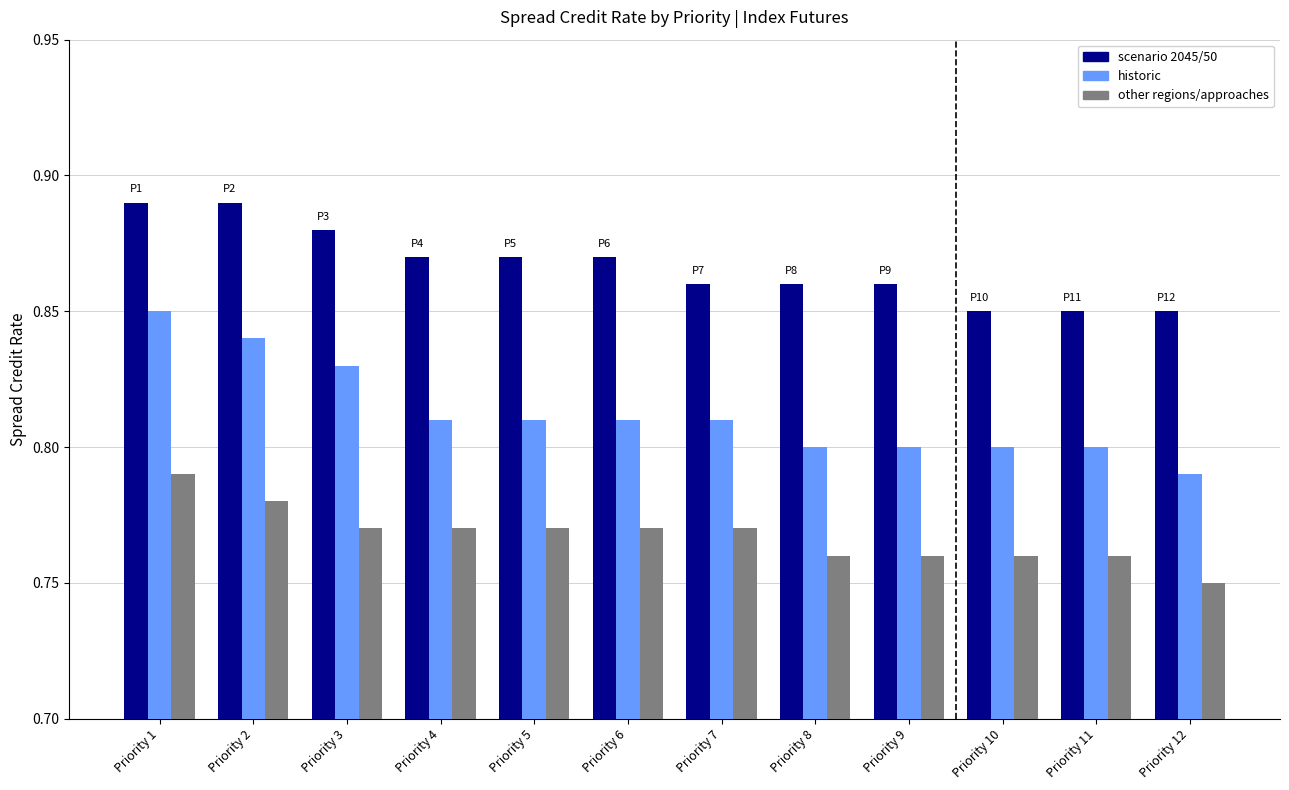

The historic series shows 0.8 at Priority 7. True or false?

True